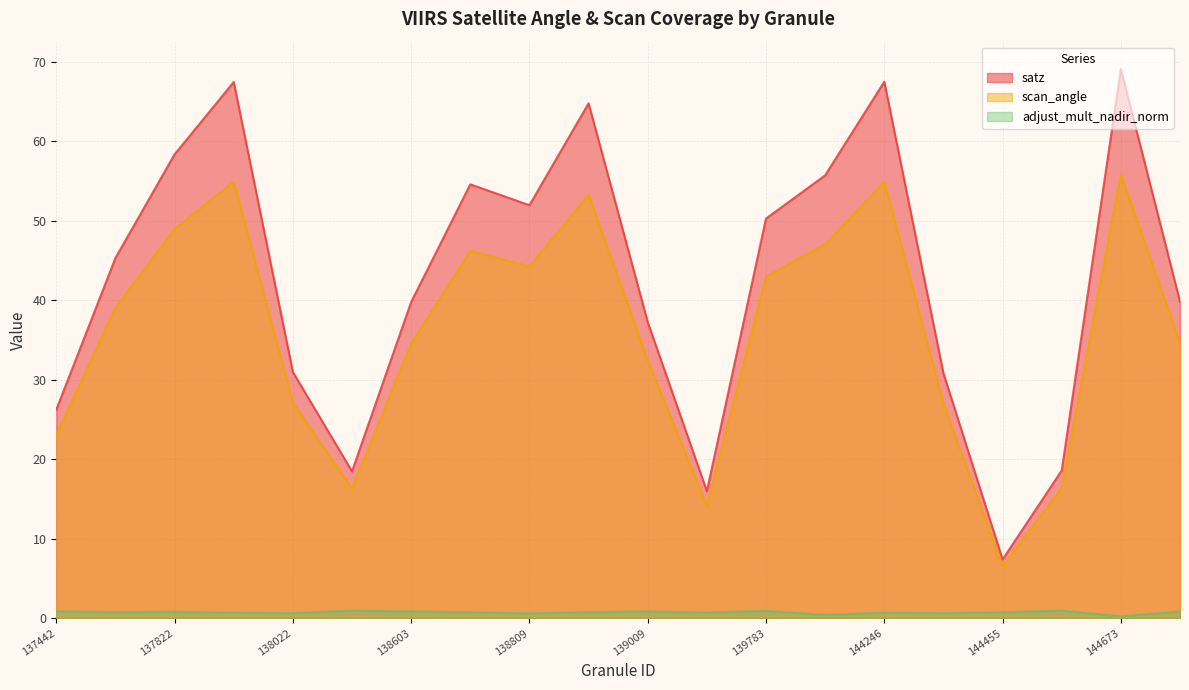

True or false: scan_angle and adjust_mult_nadir_norm intersect in this chart.

False